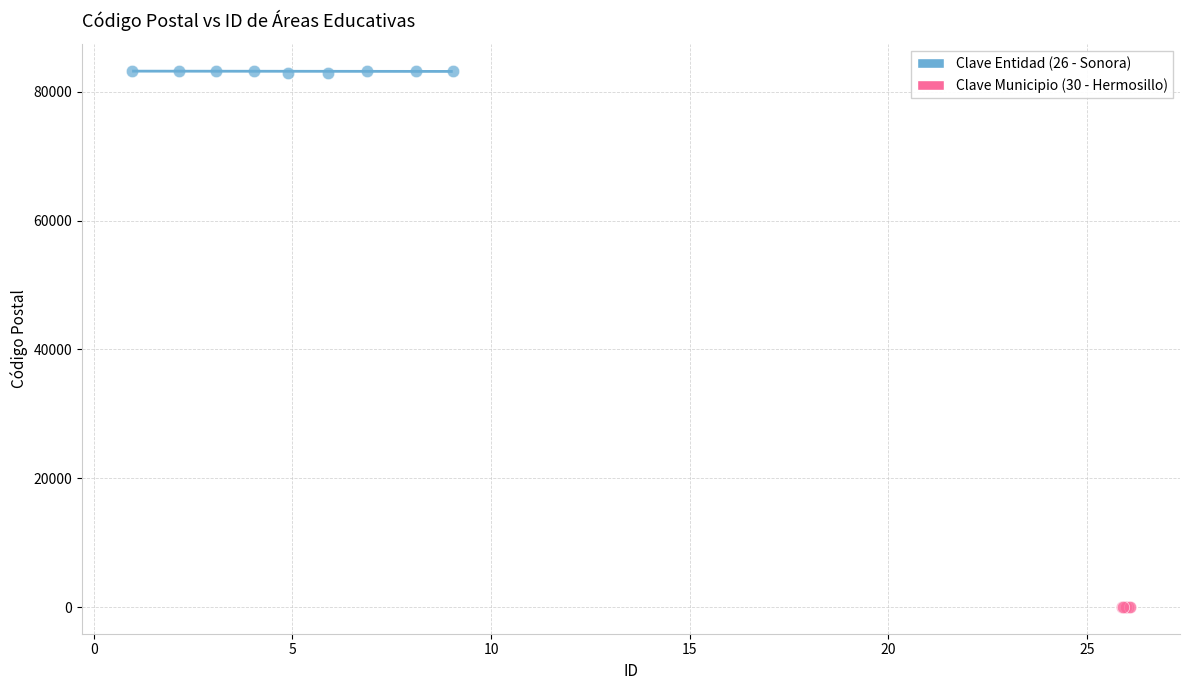

Which series reaches the minimum Y coordinate?

Clave Municipio (30 - Hermosillo)